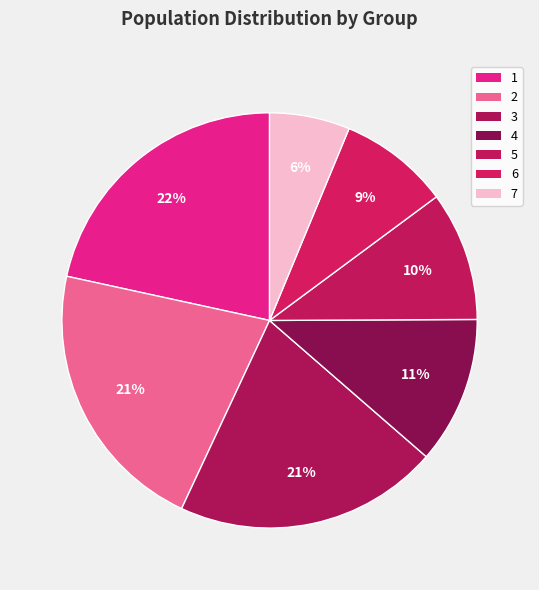

What is the largest slice in the pie chart?

1